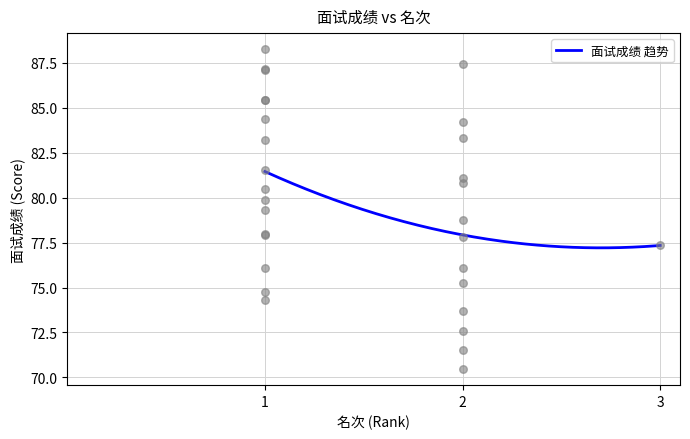

Which has a higher value, 1 or 1?

1